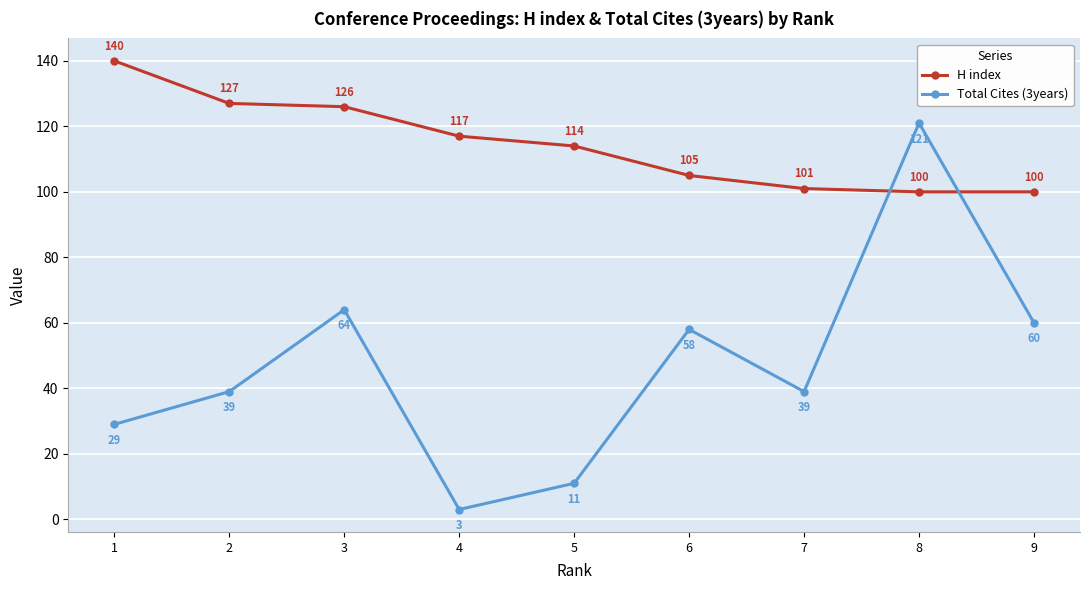

What is the difference between the Total Cites (3years) values at 9 and 3?

4